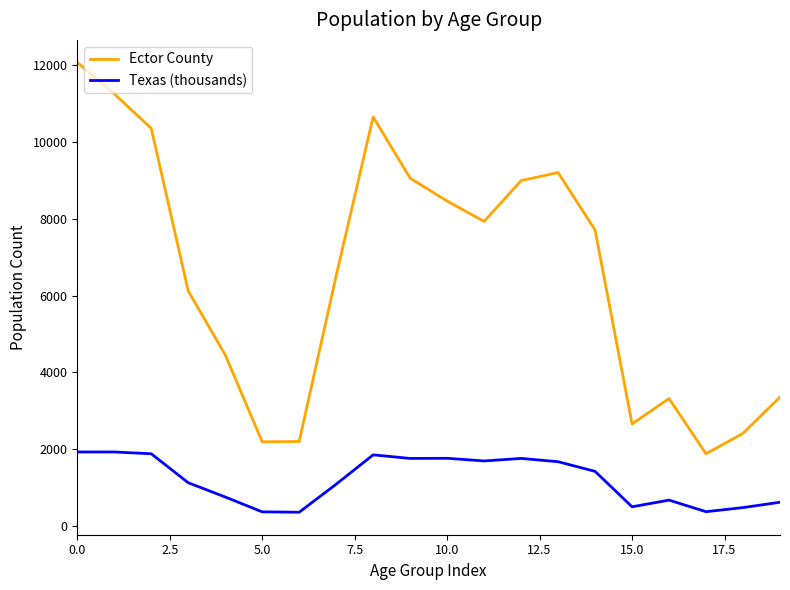

What is the highest value of the Ector County series?

12075.0